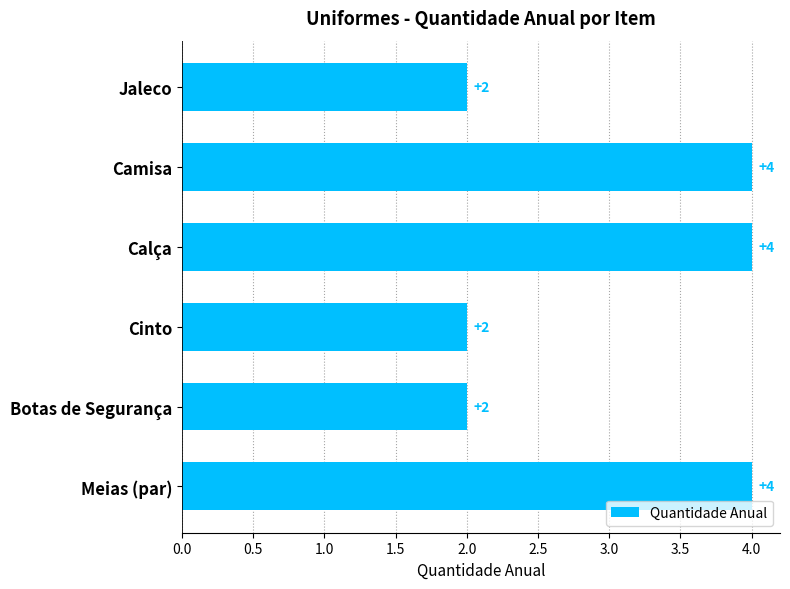

What is the ratio of the value at Cinto to the value at Camisa?

0.5